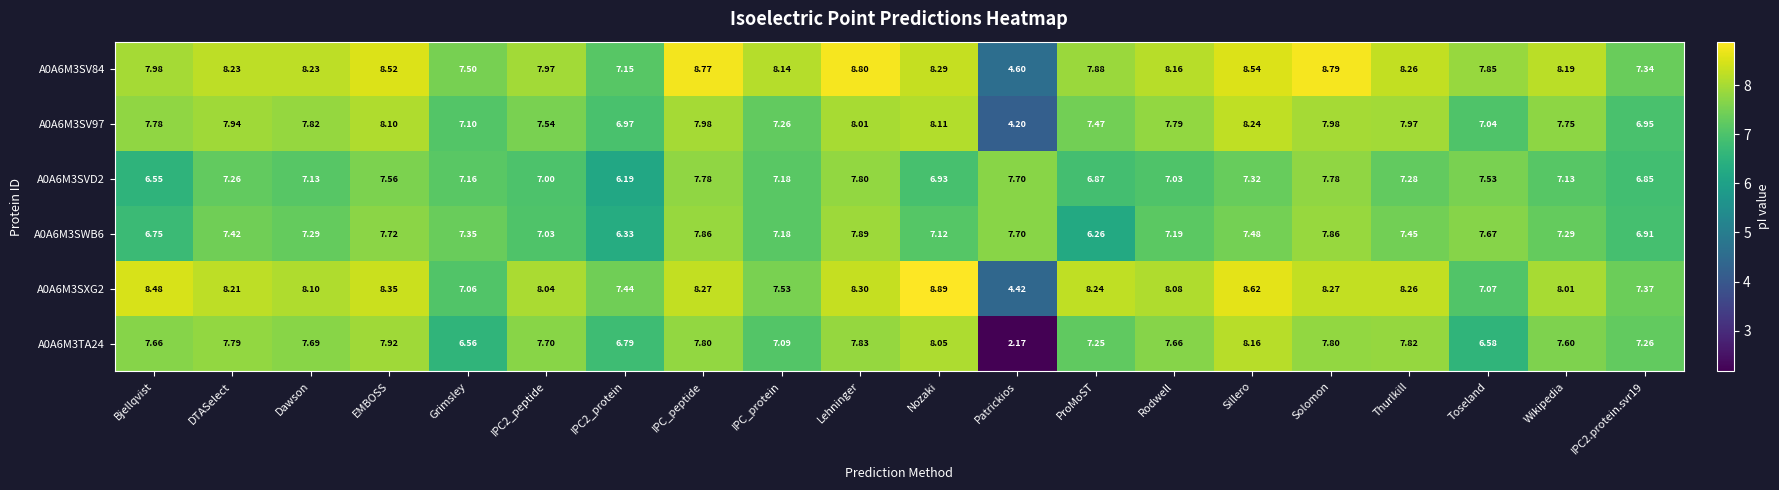

Which label corresponds to the smallest value in the chart?

Patrickios